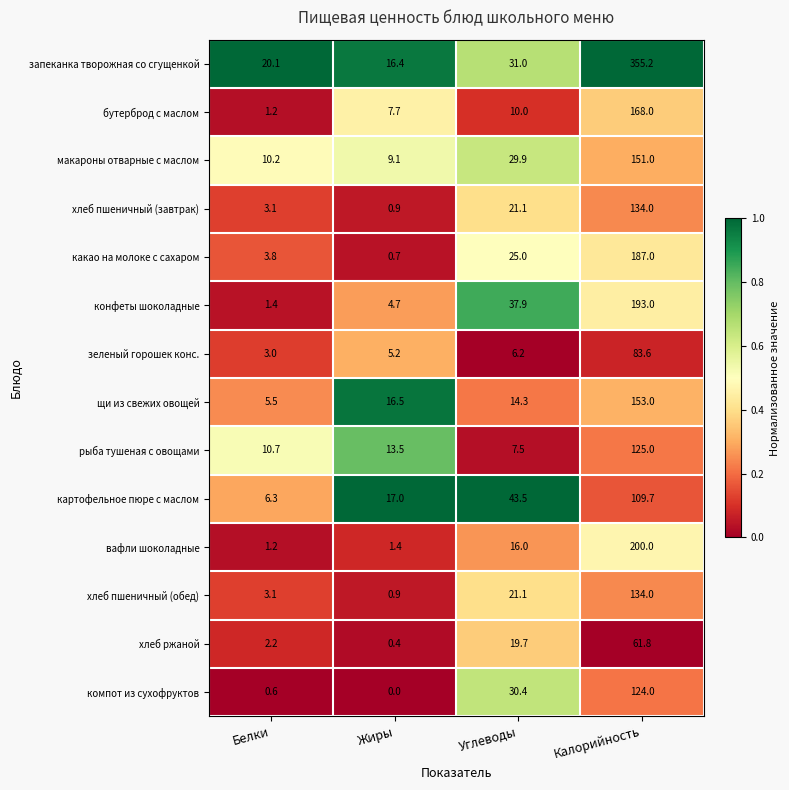

At which label is бутерброд с маслом closest to 84?

Углеводы